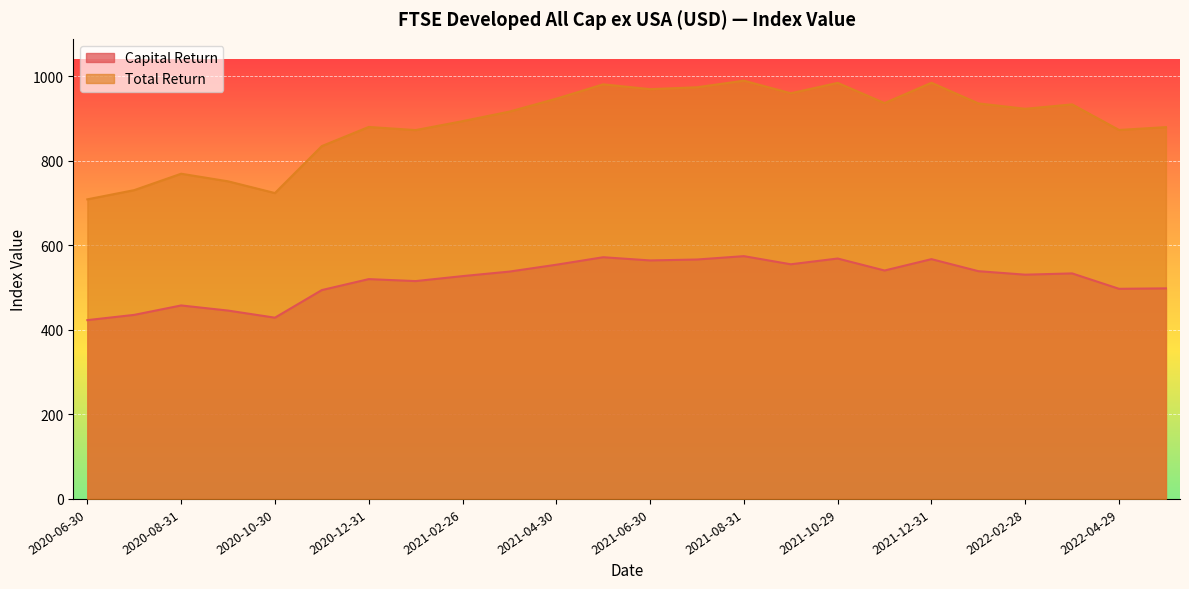

How many values in the Capital Return series are below 533?

12